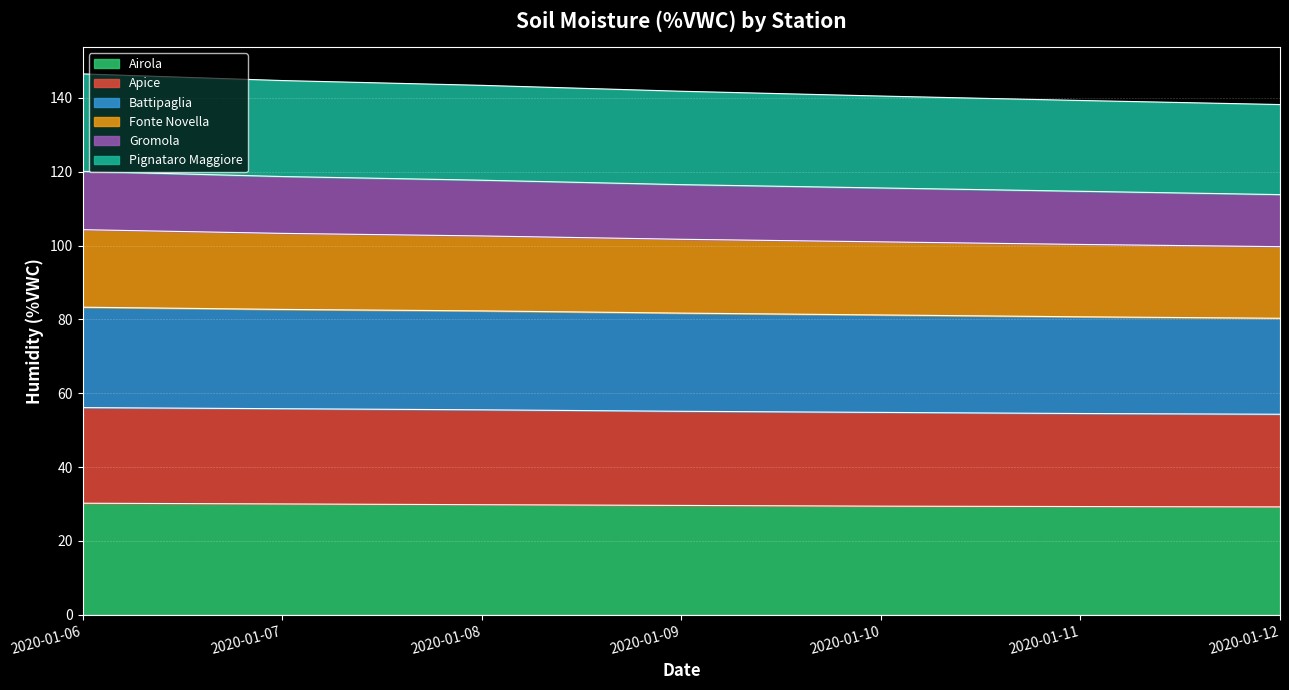

Count the number of data series in this chart.

6